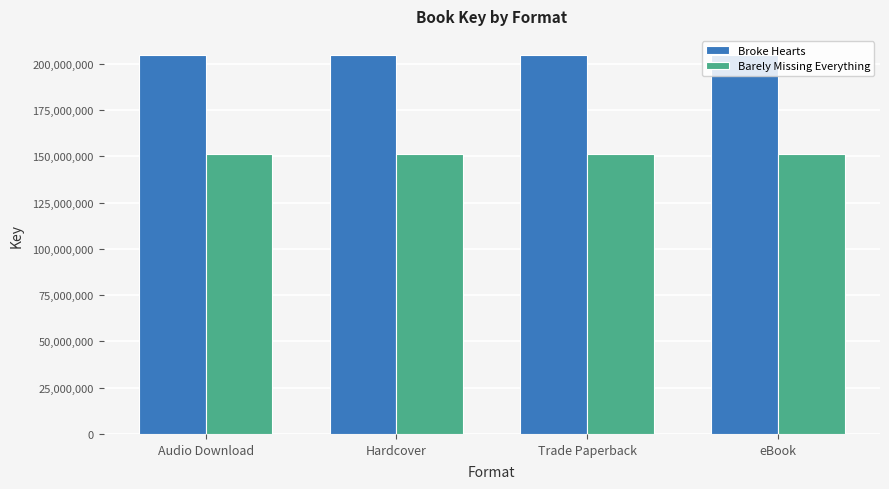

List the series in order of their overall mean, lowest first.

Barely Missing Everything, Broke Hearts